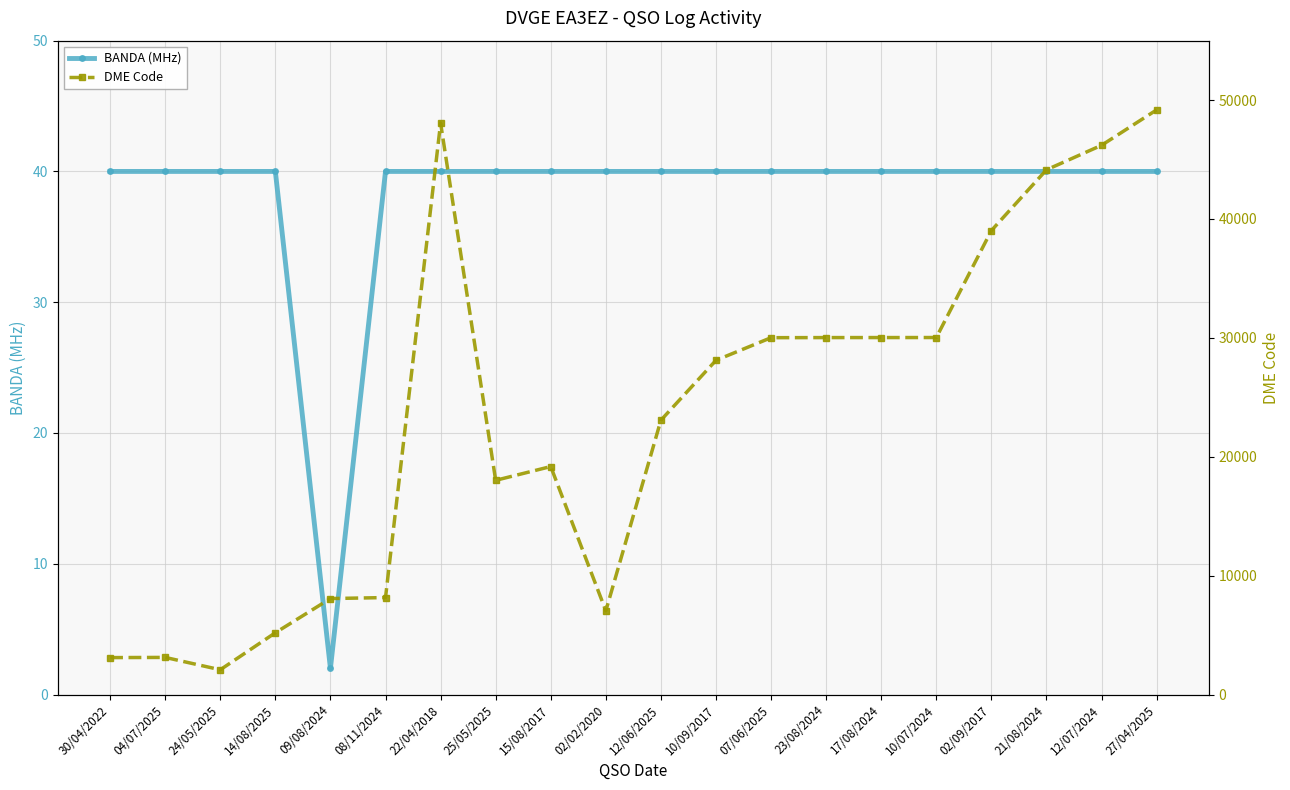

List the labels in order of DME Code value, smallest first.

24/05/2025, 30/04/2022, 04/07/2025, 14/08/2025, 02/02/2020, 09/08/2024, 08/11/2024, 25/05/2025, 15/08/2017, 12/06/2025, 10/09/2017, 07/06/2025, 23/08/2024, 17/08/2024, 10/07/2024, 02/09/2017, 21/08/2024, 12/07/2024, 22/04/2018, 27/04/2025